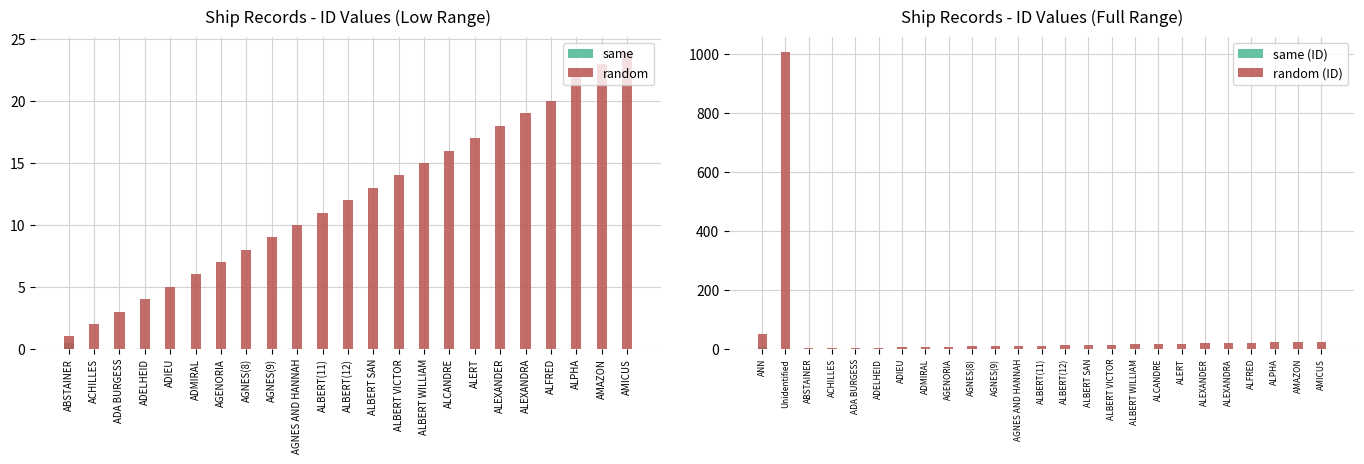

Rank the categories by value from highest to lowest.

Unidentified, ANN, AMICUS, AMAZON, ALPHA, ALFRED, ALEXANDRA, ALEXANDER, ALERT, ALCANDRE, ALBERT WILLIAM, ALBERT VICTOR, ALBERT SAN, ALBERT(12), ALBERT(11), AGNES AND HANNAH, AGNES(9), AGNES(8), AGENORIA, ADMIRAL, ADIEU, ADELHEID, ADA BURGESS, ACHILLES, ABSTAINER